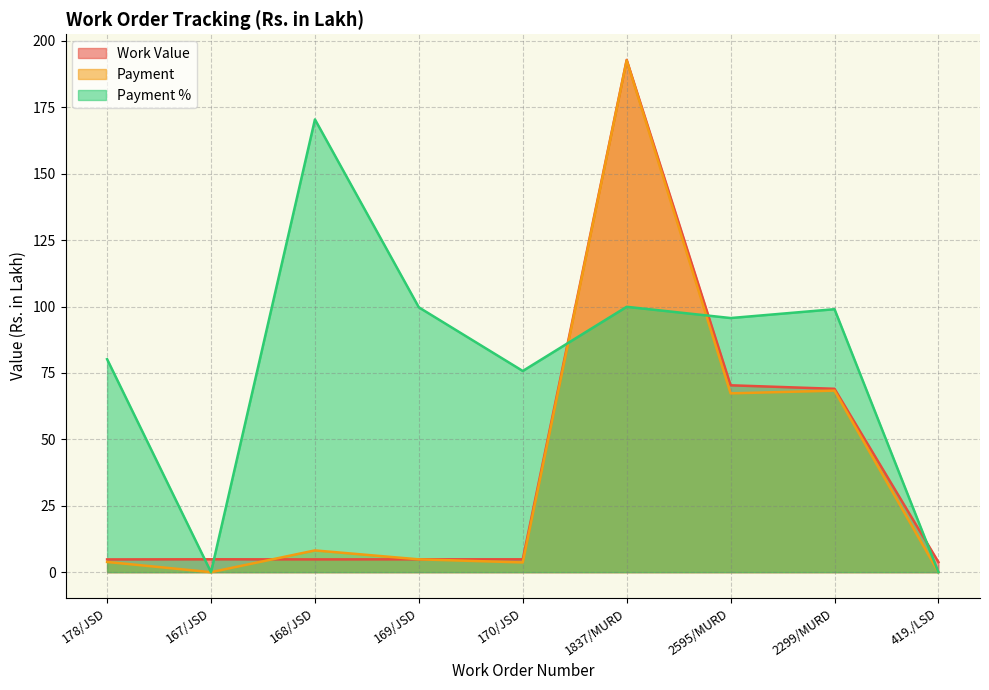

What is the spread (max minus min) of values at 170/JSD?

72.1